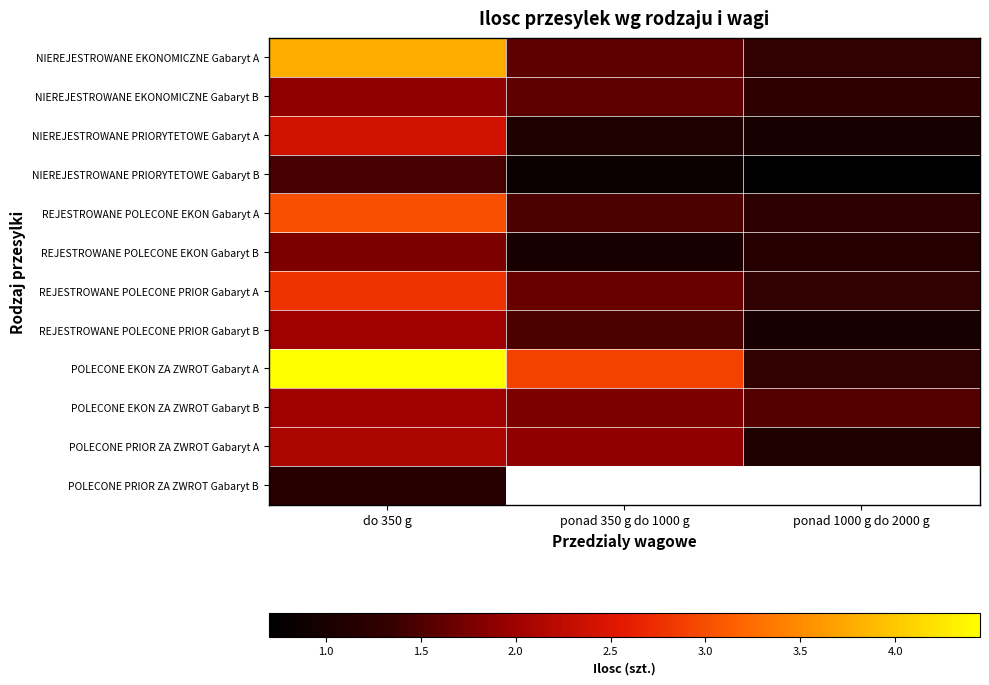

Which series has the largest total across all categories?

POLECONE EKON ZA ZWROT Gabaryt A